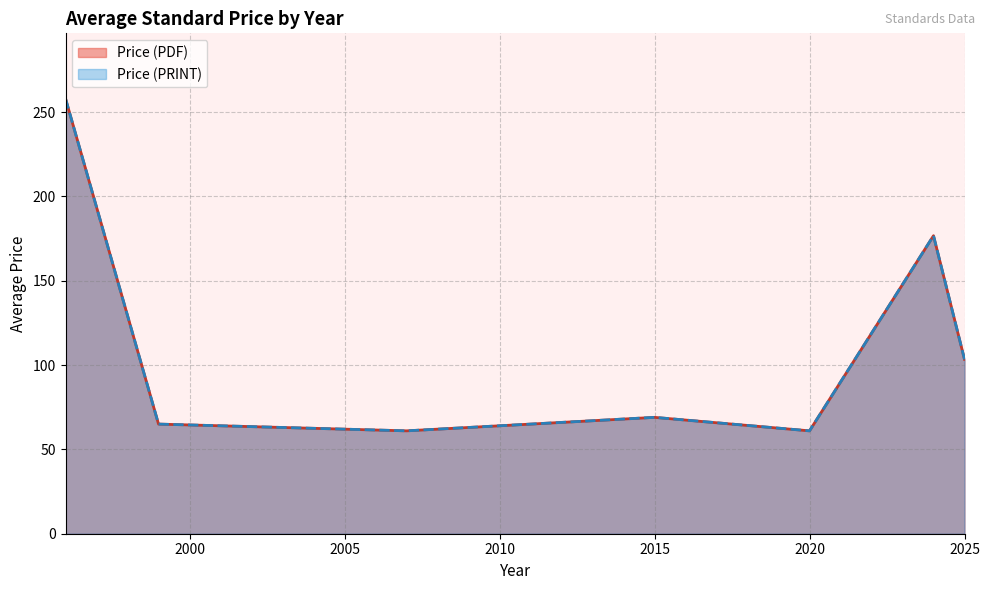

True or false: Price (PRINT) has more than 1 points higher than both neighbors.

True